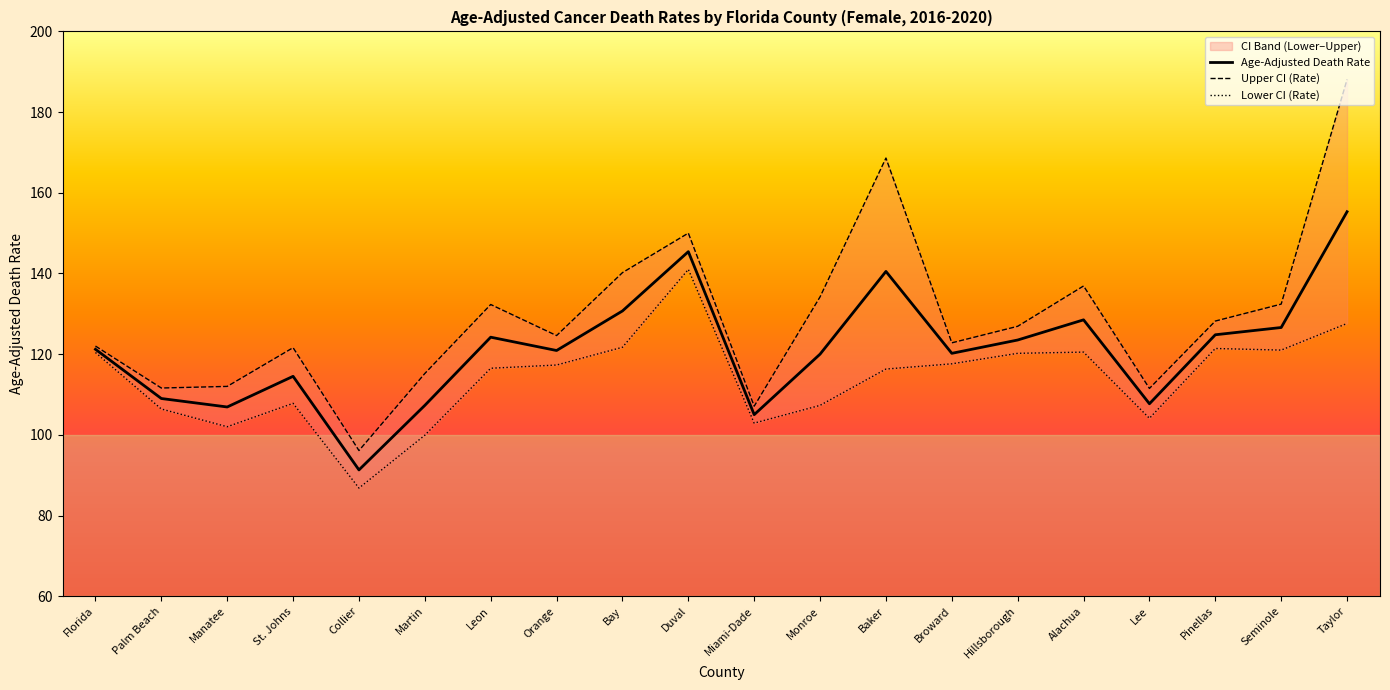

What is the value of the Lower CI (Rate) point at the 12th from the left?

107.3